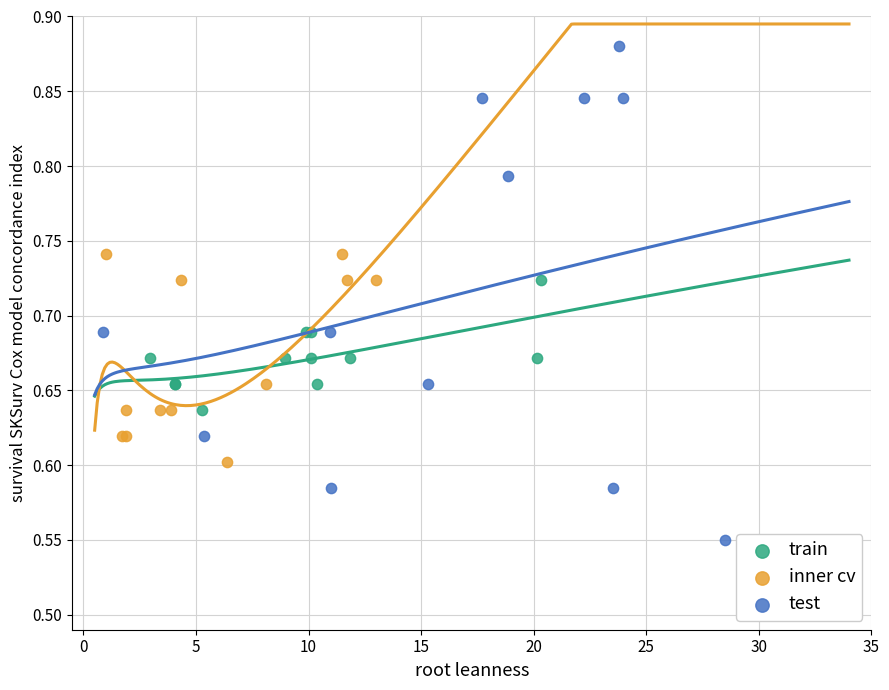

Which series contains the lowest Y value?

test